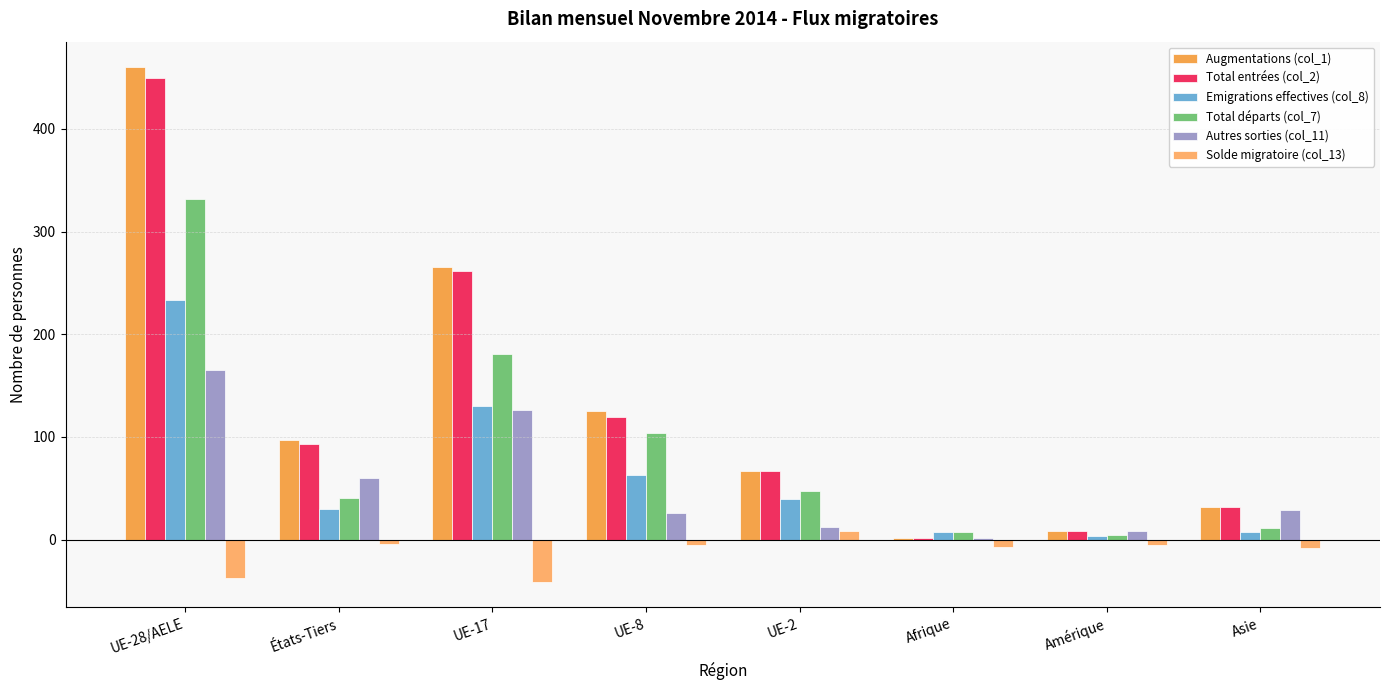

What is the average value of the Total entrées (col_2) series?

129